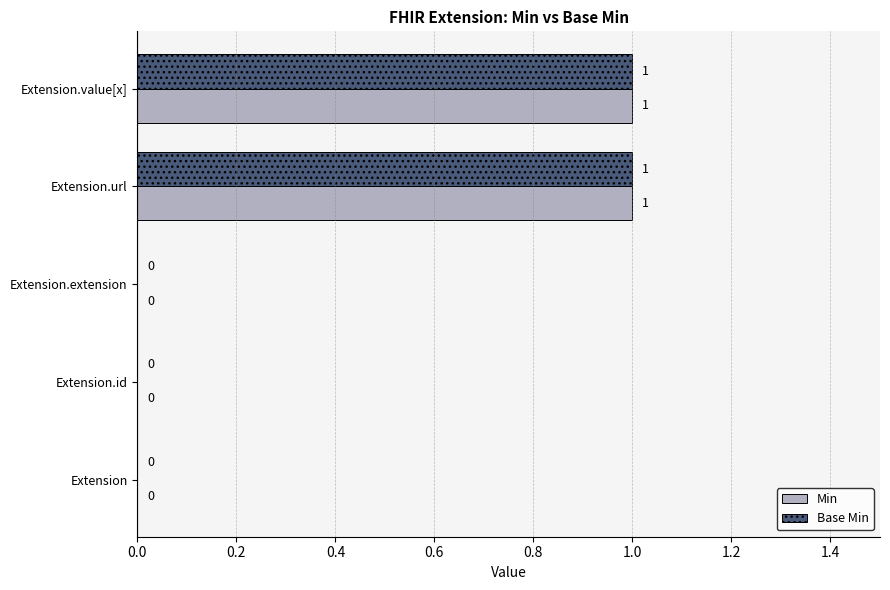

Is the value of Min at Extension.id greater than the value of Base Min at Extension.value[x]?

No